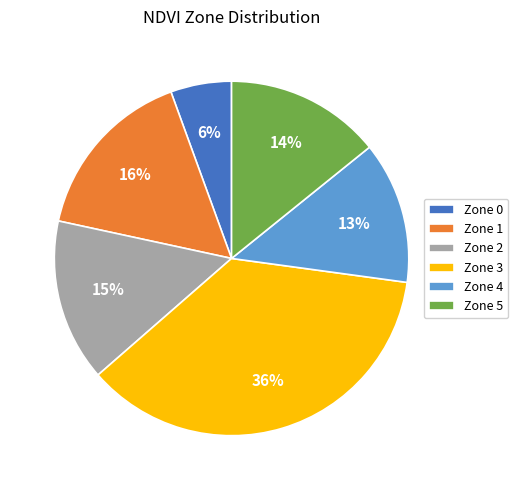

What percentage is the Zone 3 slice, to the nearest percent?

36%